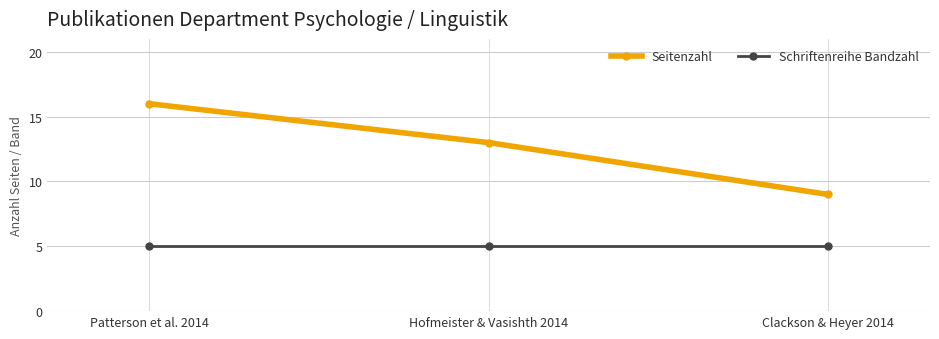

Which label corresponds to the largest value in the chart?

Patterson et al. 2014